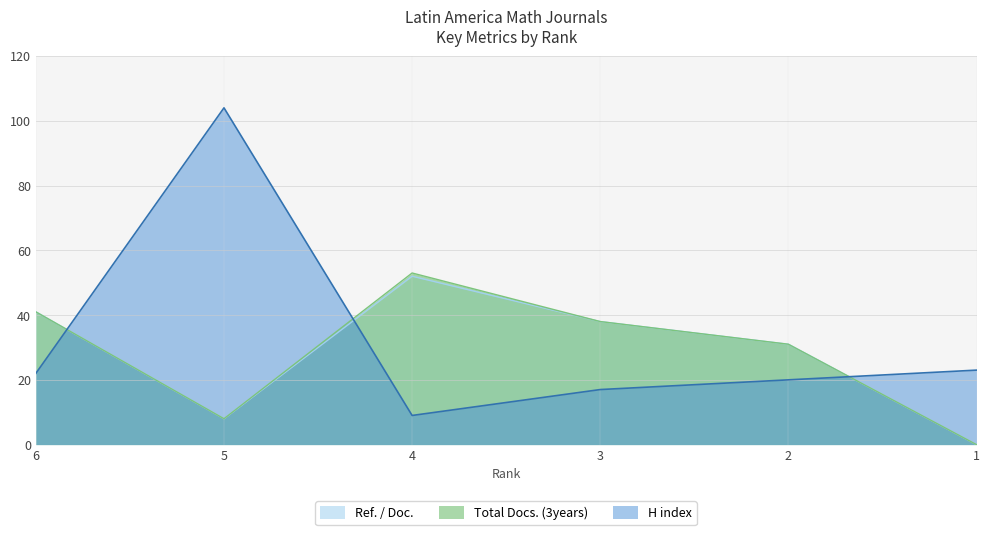

Which series has the widest spread of values?

H index